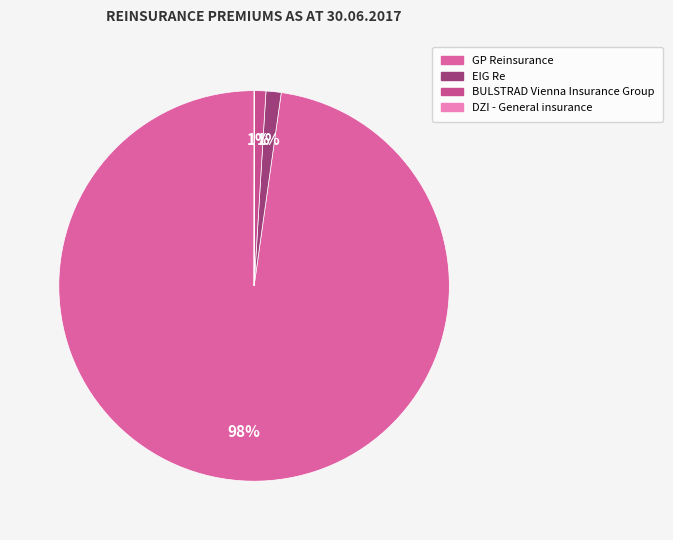

The BULSTRAD Vienna Insurance Group slice represents 1% of the pie. True or false?

True